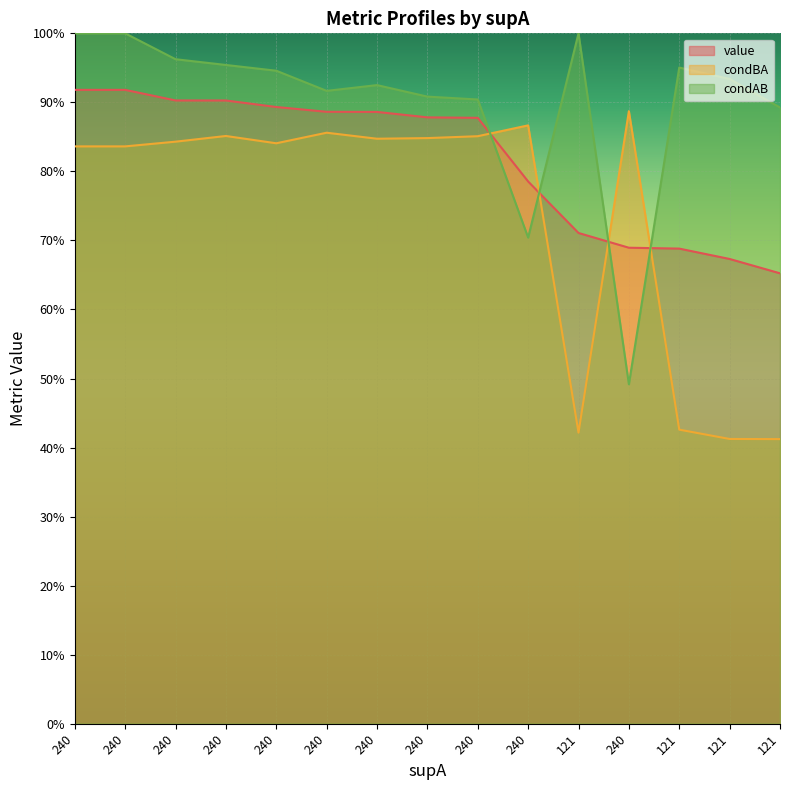

At how many categories does at least one series exceed 0?

15